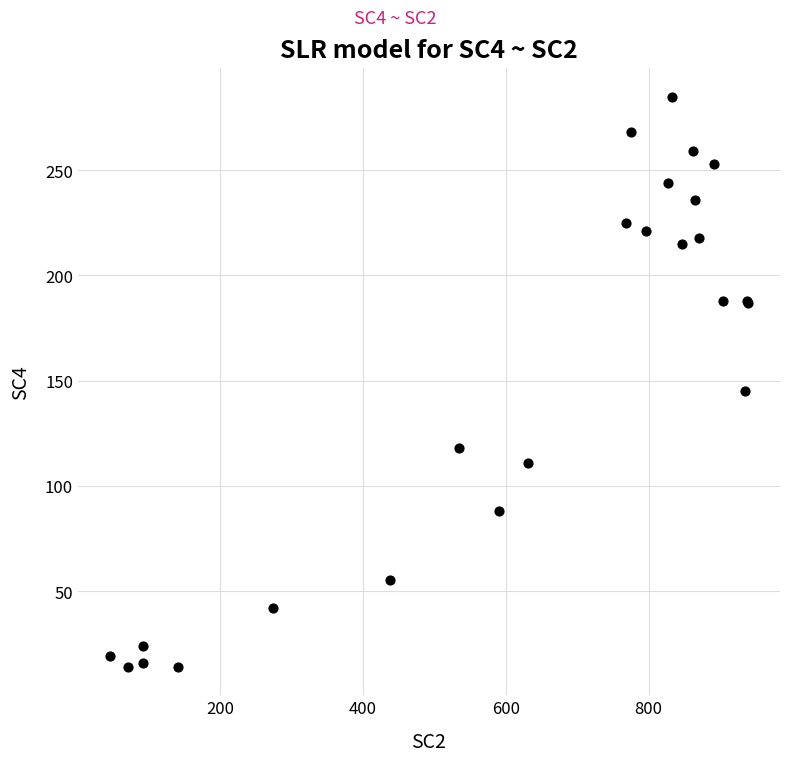

What Y value in the scatter plot is closest to 149?

145